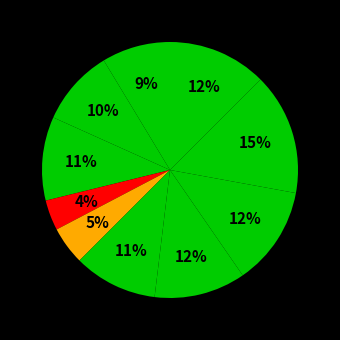

Is there any slice that represents more than half of the pie?

No